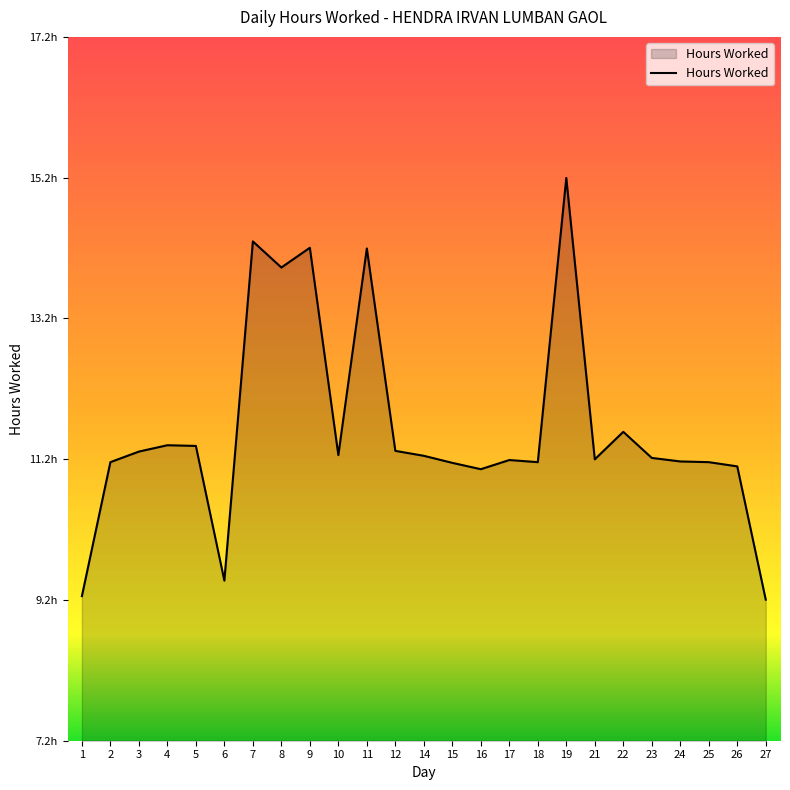

What is the value of the 20th point from the left?

11.6